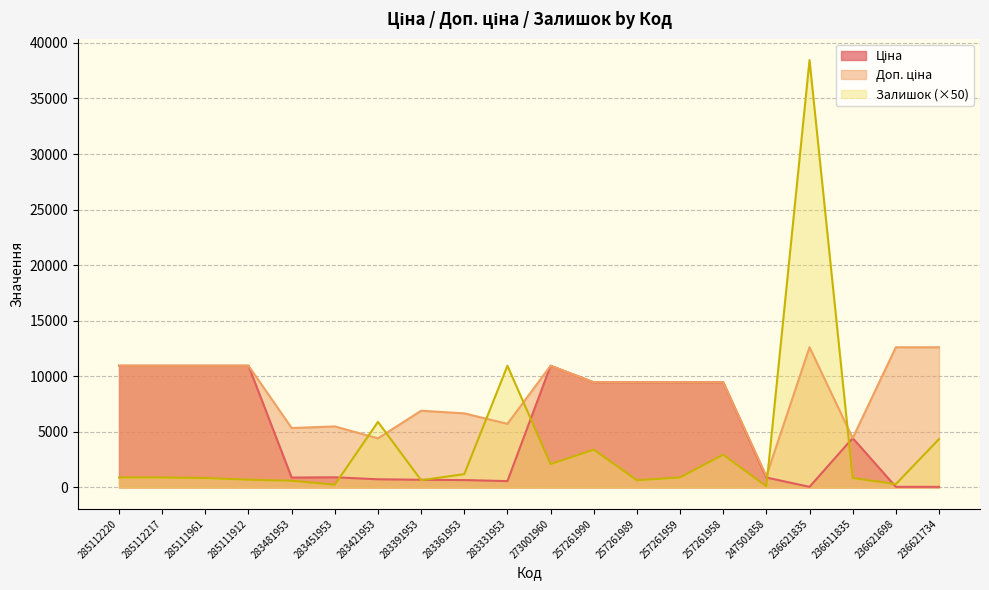

What is the difference between the maximum and second lowest values in the Ціна series?

10895.9